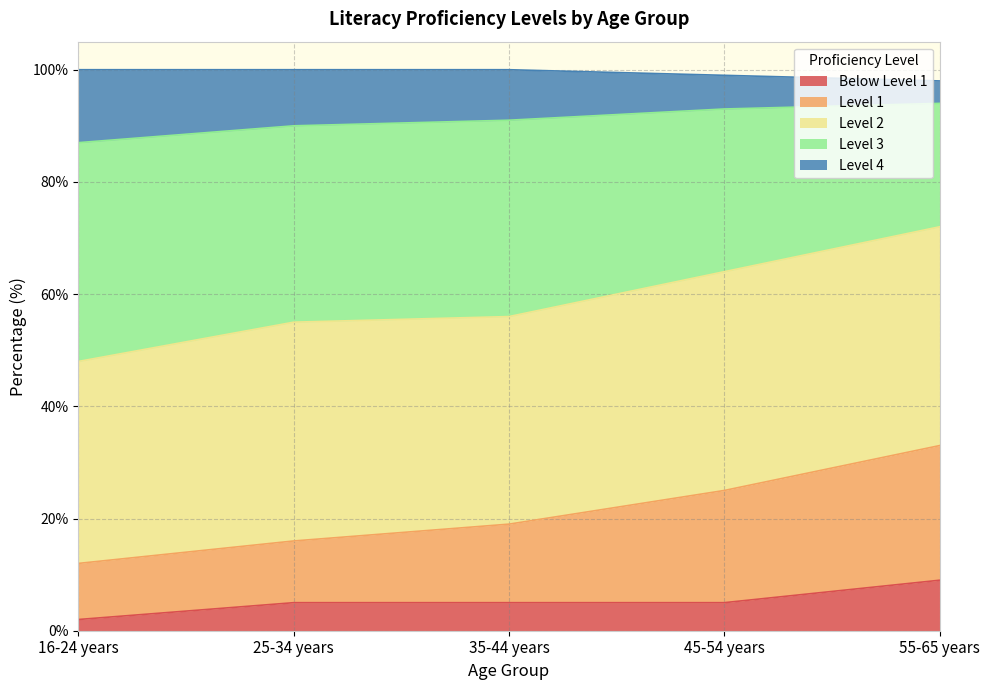

The Level 1 series shows 6 at 25-34 years. True or false?

False